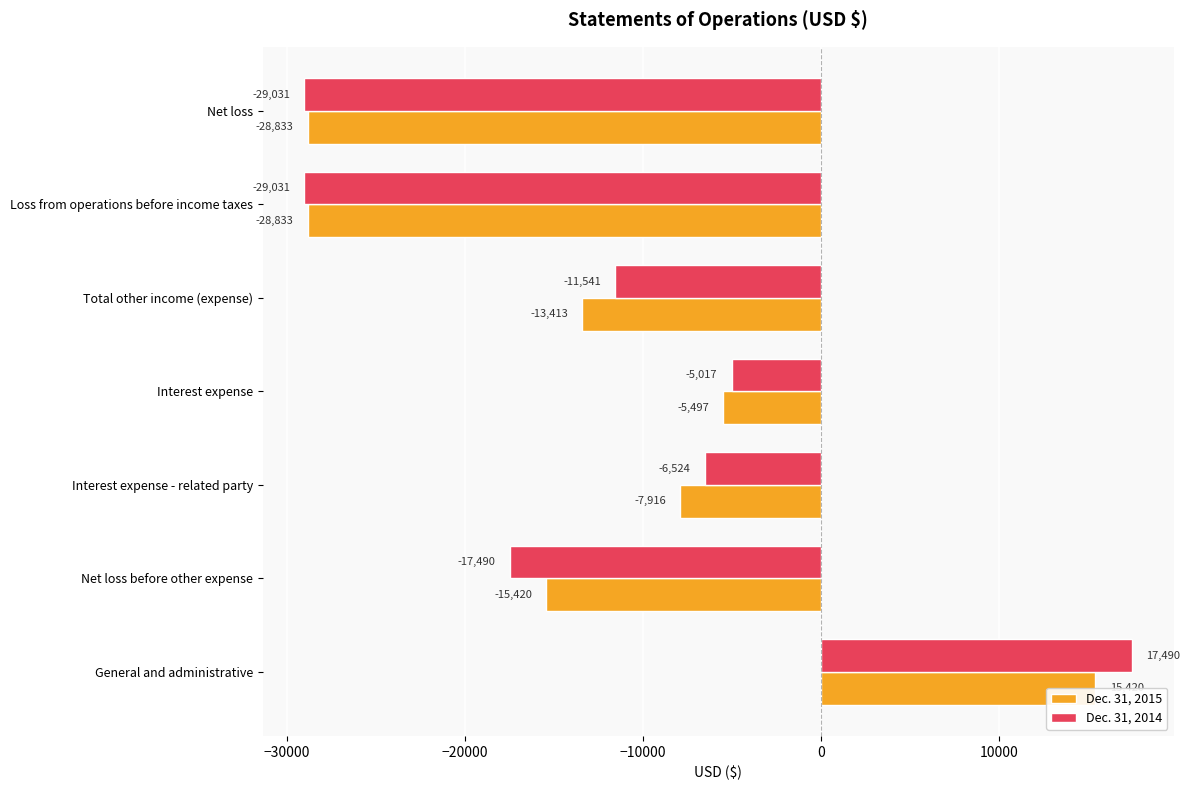

How many bars are there in each group?

2